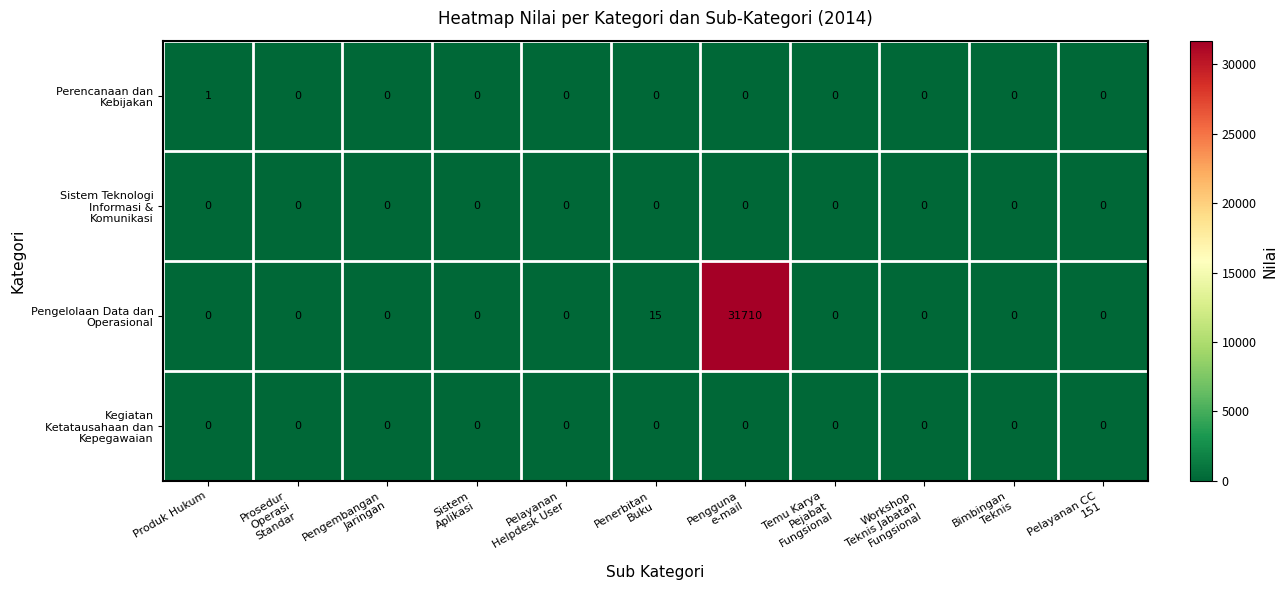

How many series are shown in this chart?

4